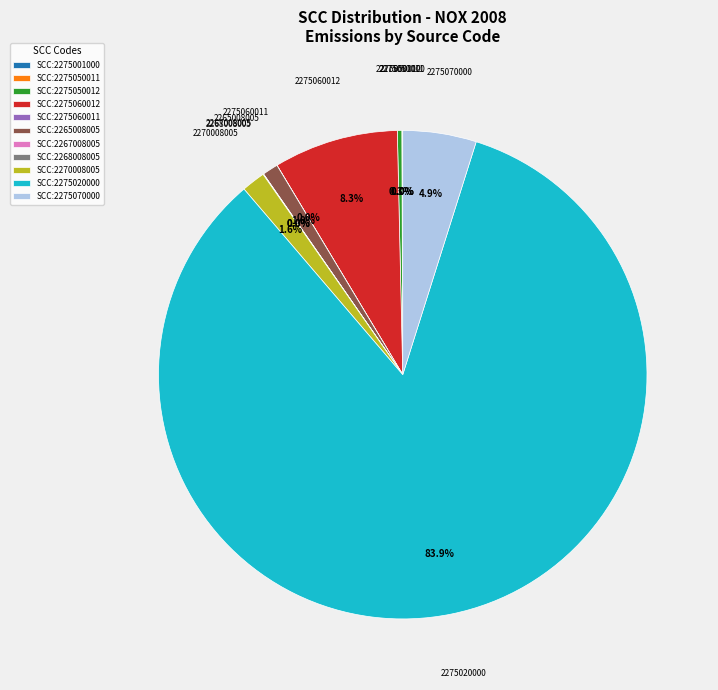

Is there any slice that represents more than half of the pie?

Yes